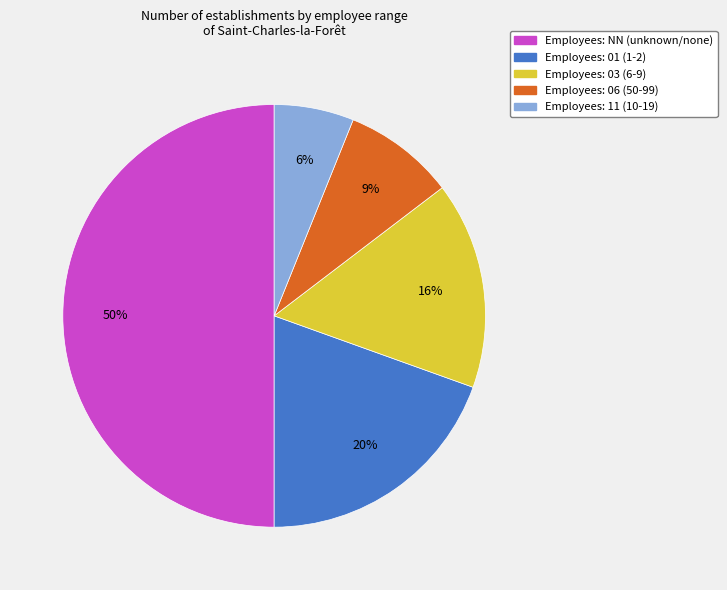

To the nearest percent, what is the average slice percentage?

20%